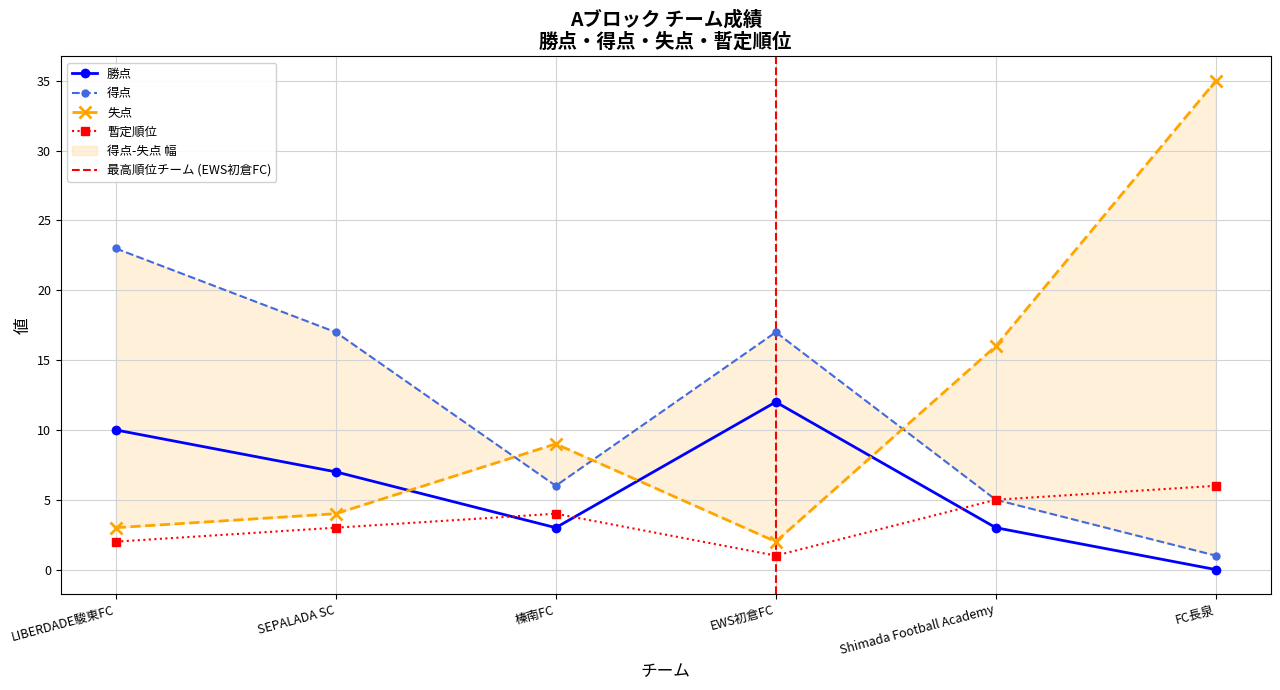

Where does the 勝点 series first go above 7?

LIBERDADE駿東FC